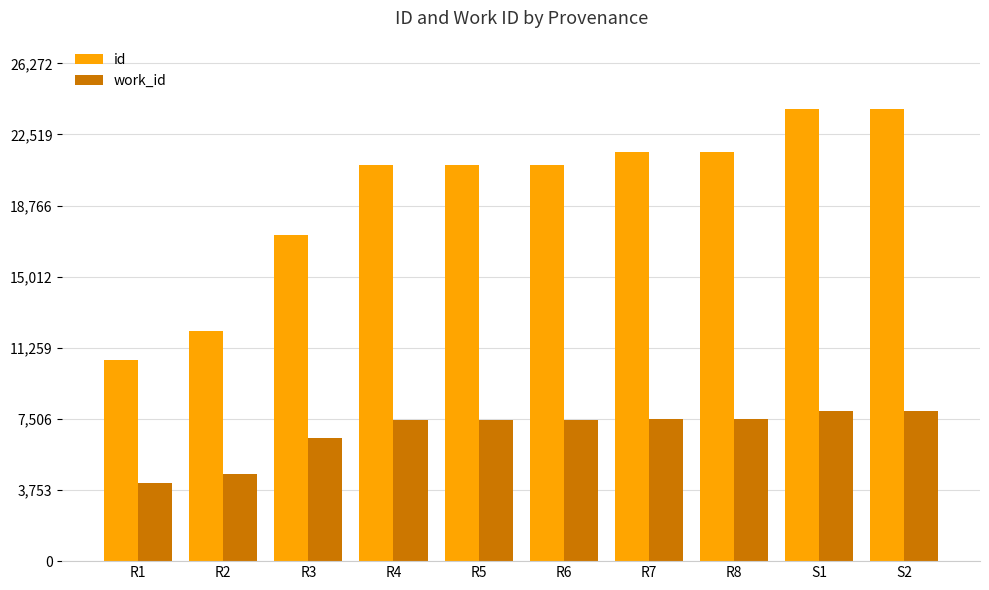

How many categories are shown in the chart?

10